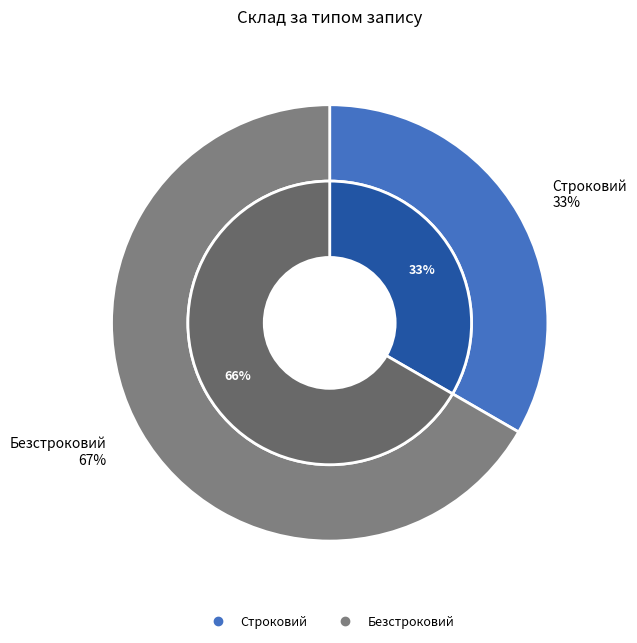

Which slice is the smallest?

Строковий